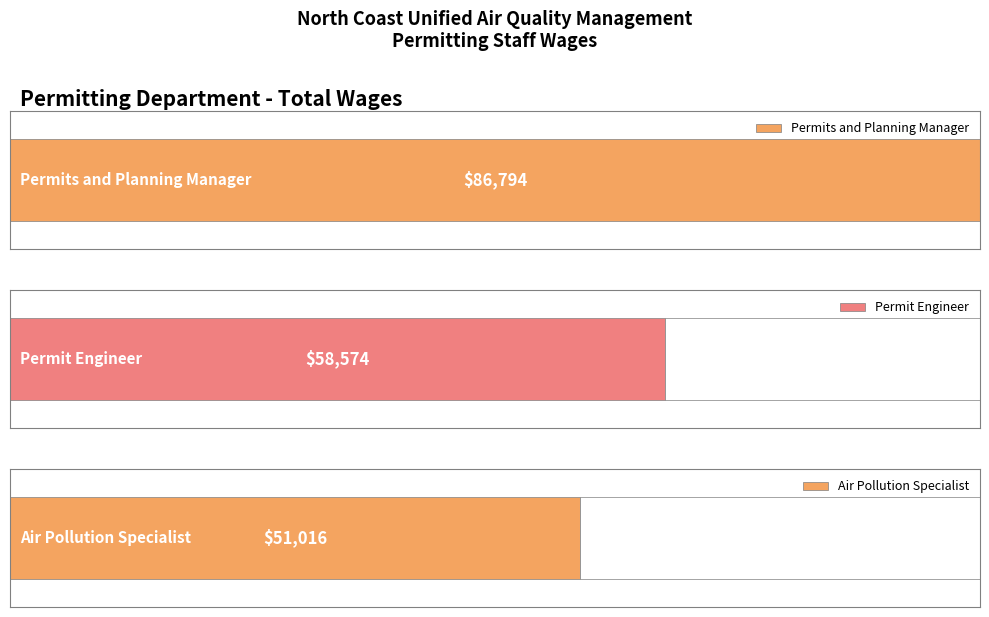

What is the average value?

65461